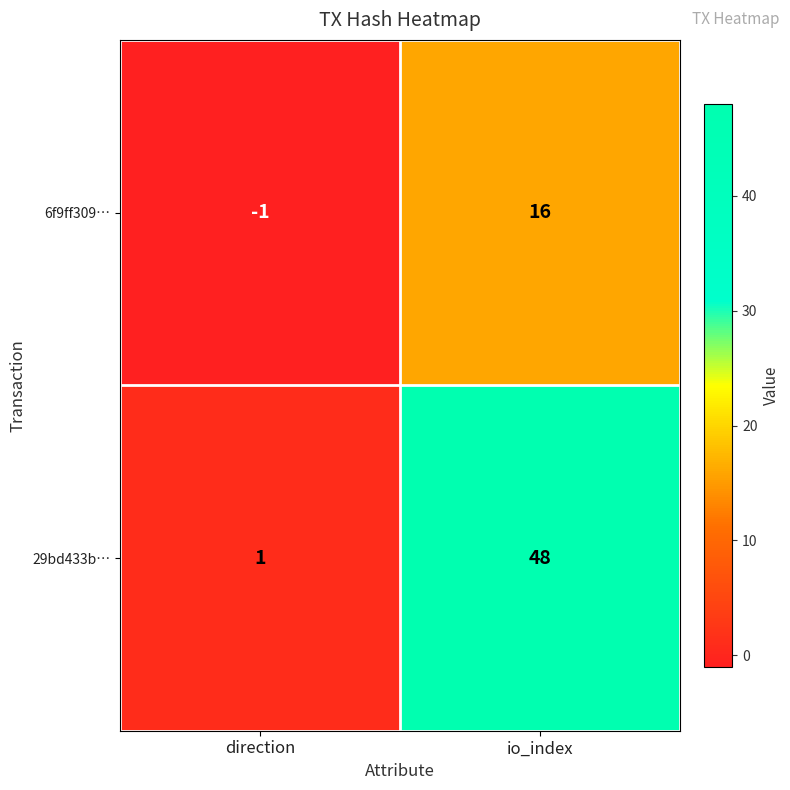

What is the spread (max minus min) of values at direction?

2